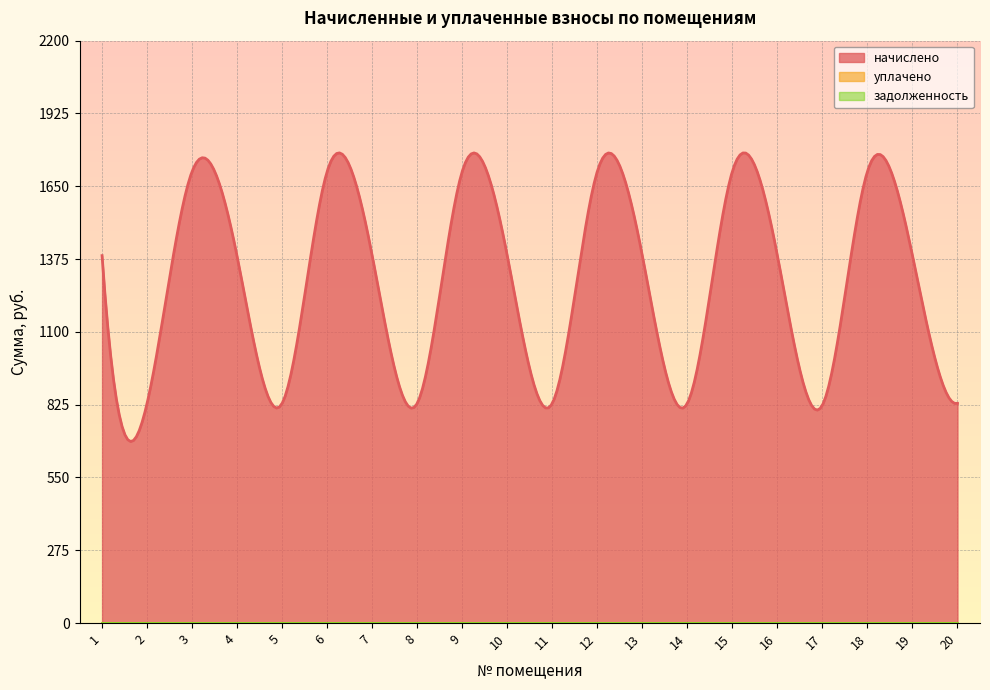

How many interior local peaks does the начислено series have?

6